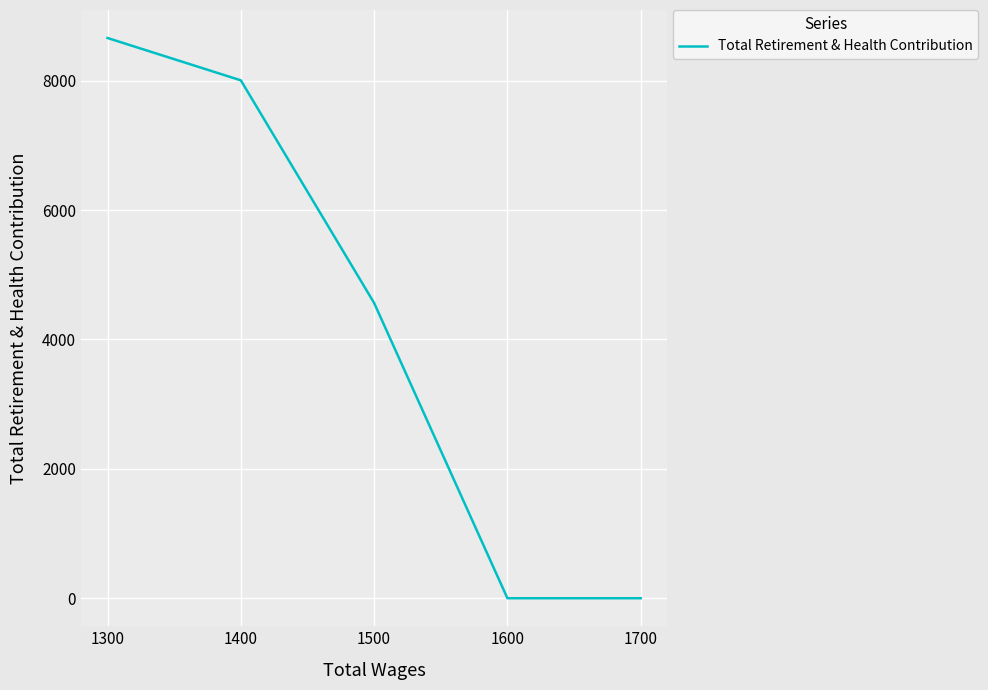

Reading right to left, extract all data points from this chart.

1300=8658	1400=8004	1500=4563	1600=0	1700=0